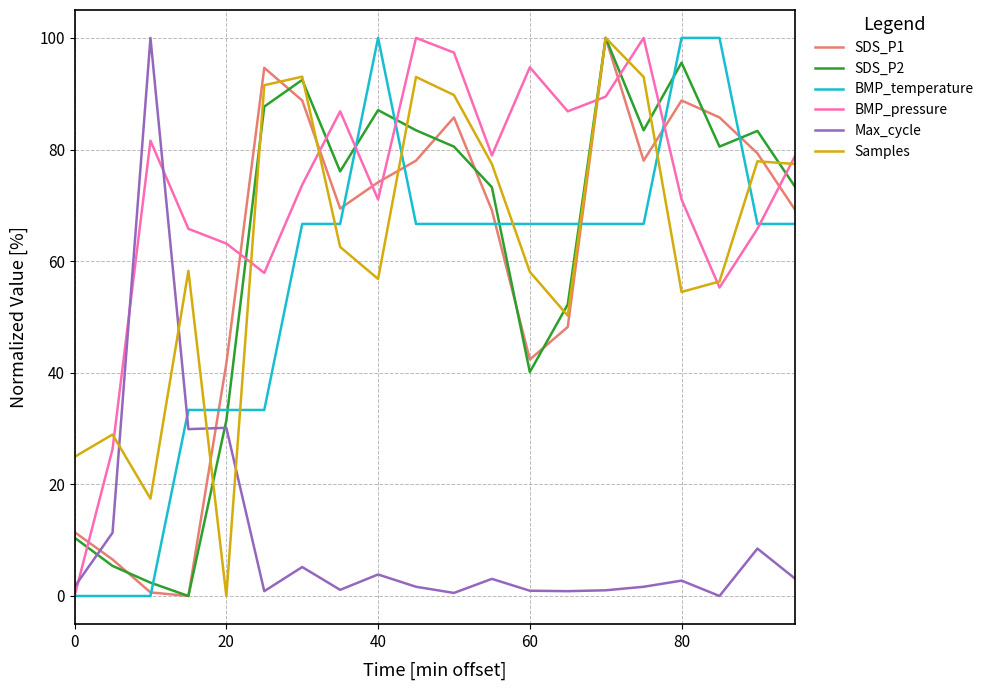

Which series has the largest total across all categories?

BMP_pressure